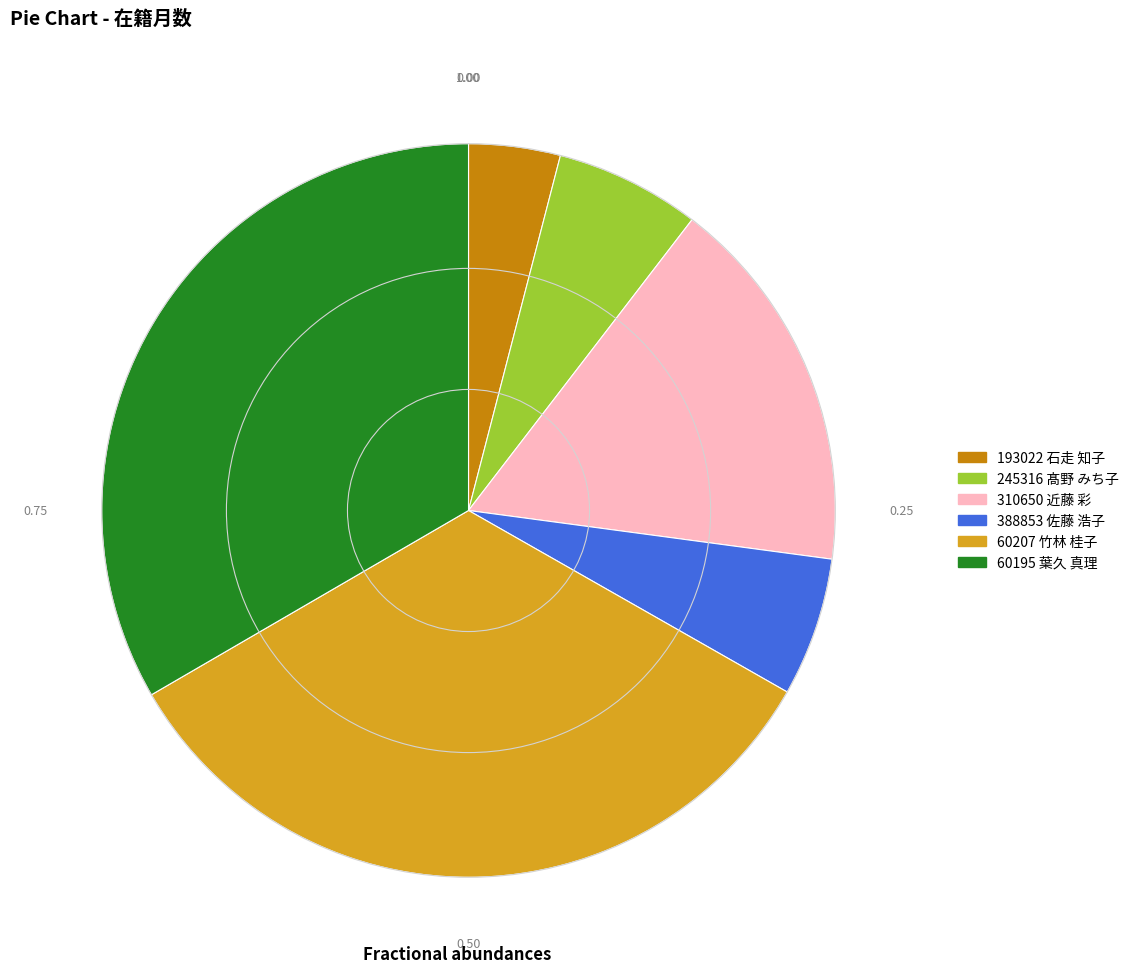

Does any single category account for the majority?

No